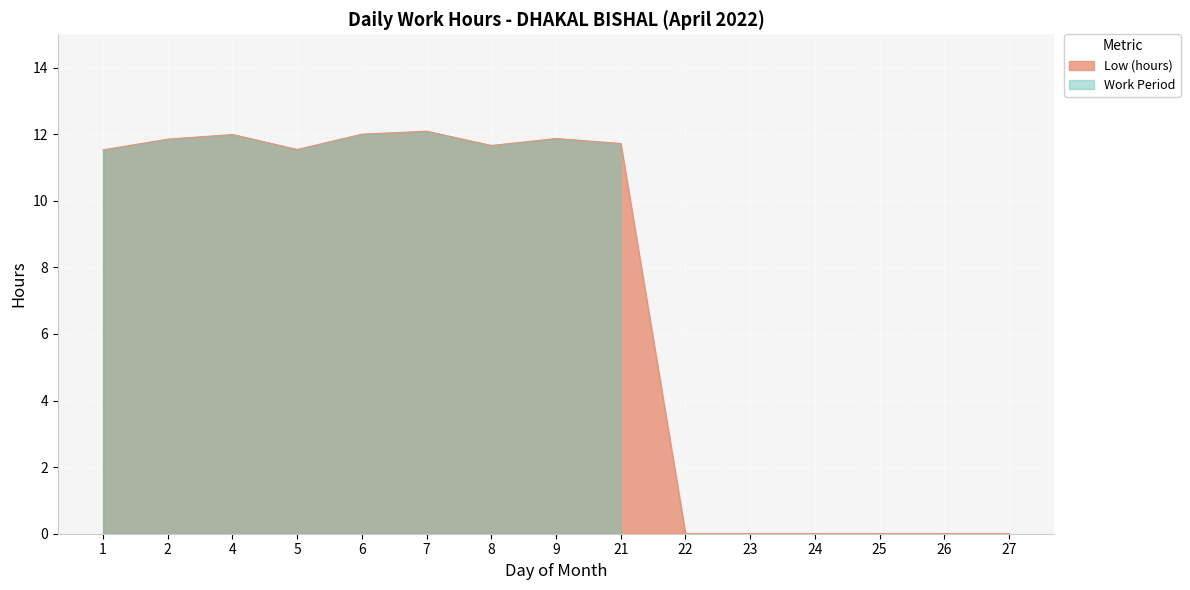

Which has a higher value, 22 or 7?

7